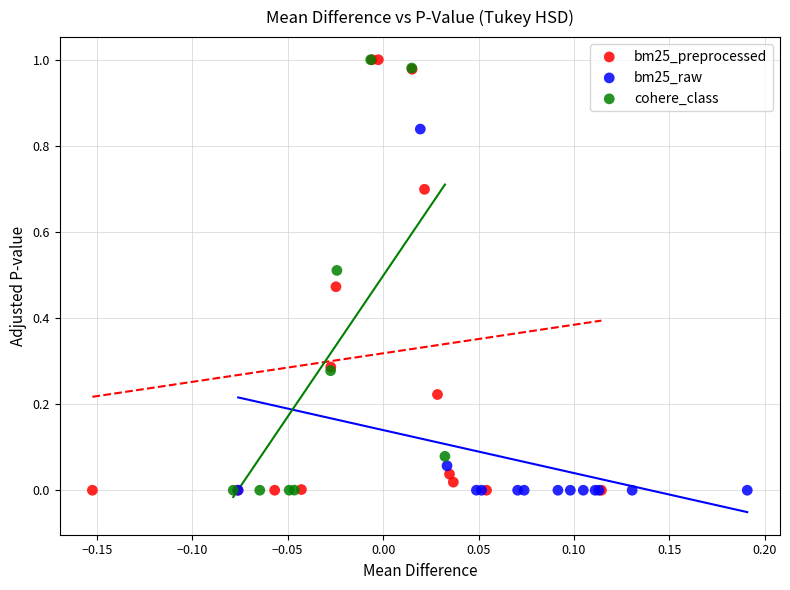

What are all the series names shown in the legend?

bm25_preprocessed, bm25_raw, cohere_class